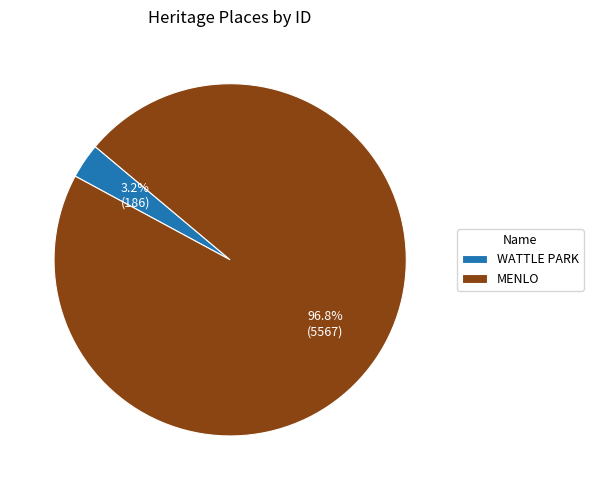

To the nearest percent, what percentage of the pie is MENLO?

97%